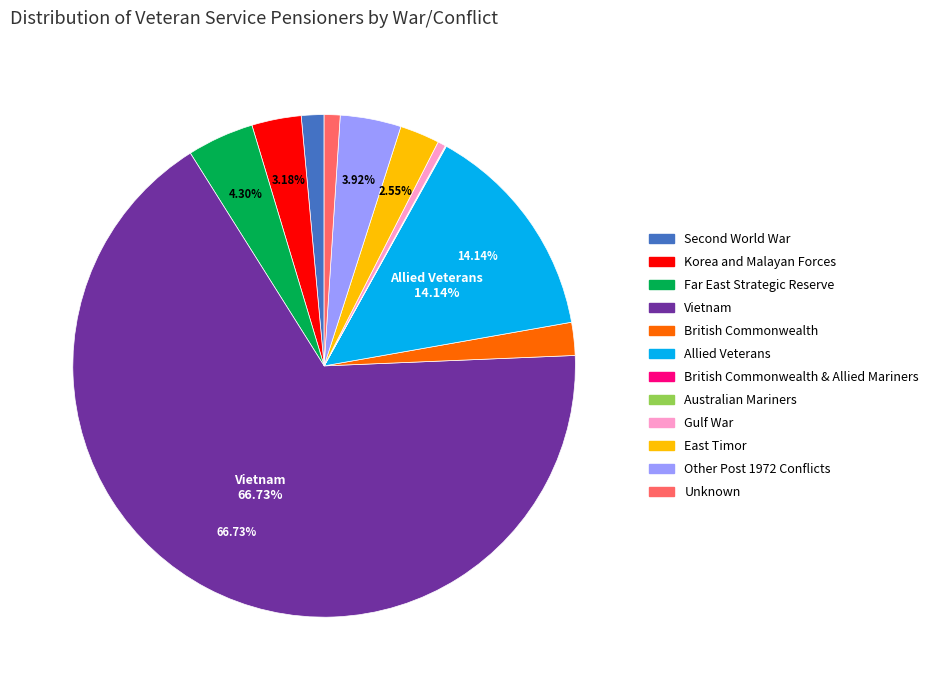

Which slice is the largest?

Vietnam